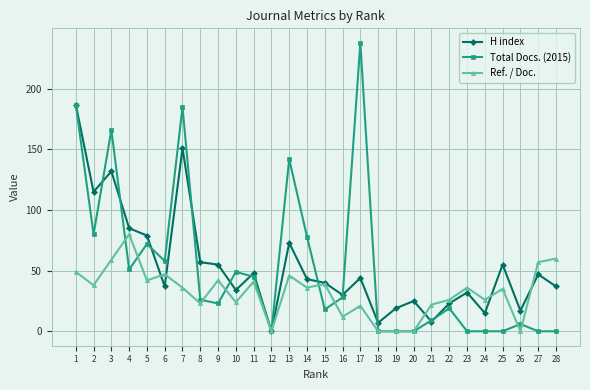

True or false: Total Docs. (2015) has more than 2 points higher than both neighbors.

True